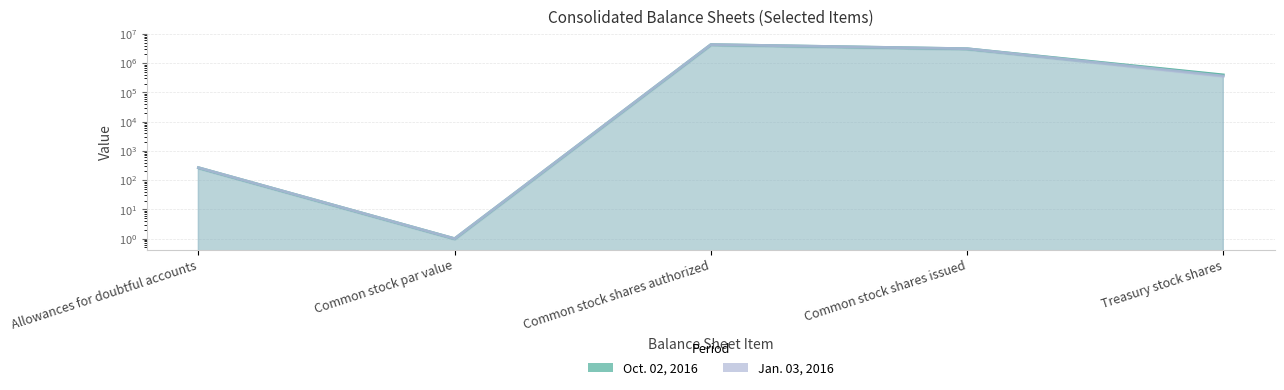

True or false: Oct. 02, 2016 has more than 2 points higher than both neighbors.

False